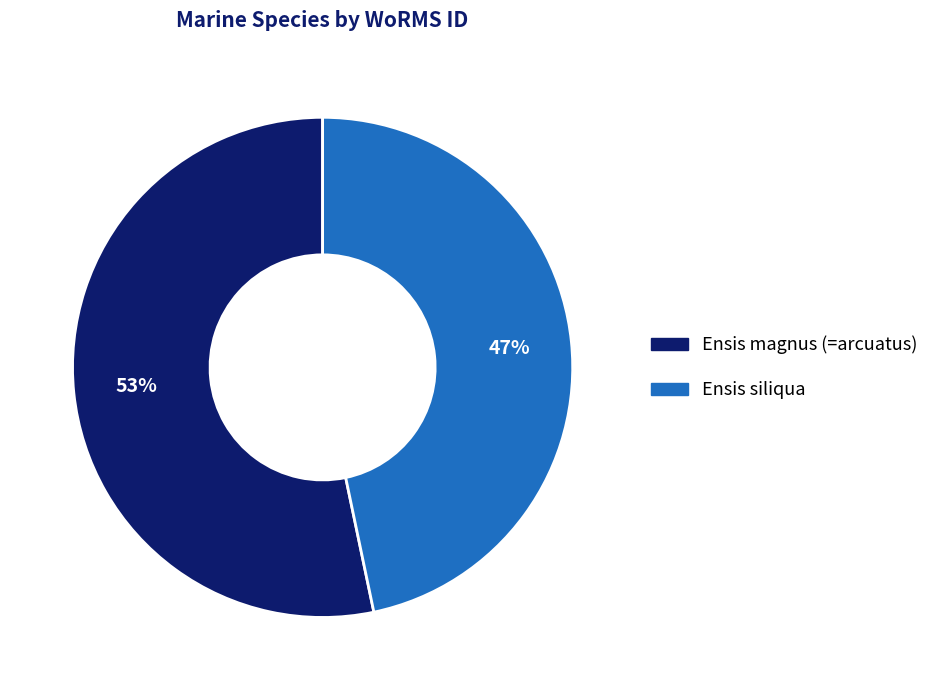

Count the number of slices in the pie.

2